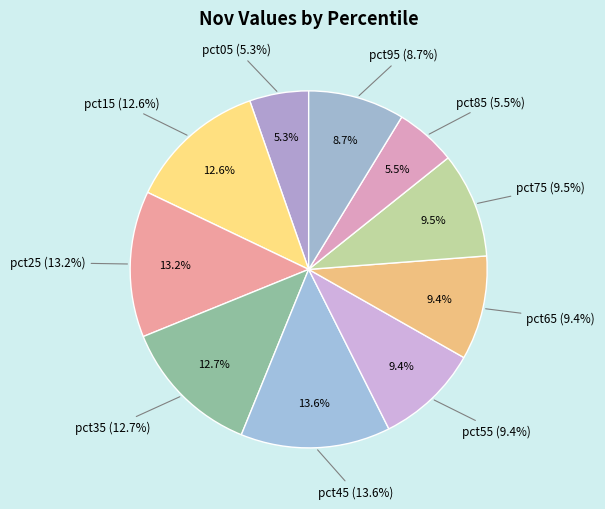

To the nearest percent, what portion does pct85 represent?

6%